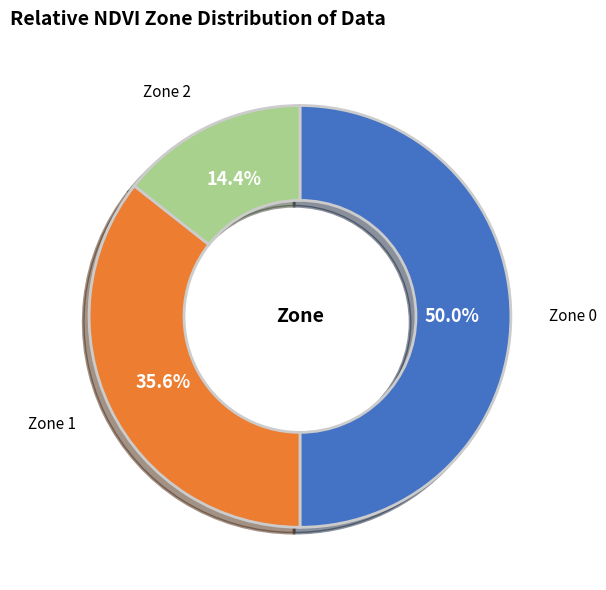

Is it true that Zone 0 is 50% of the pie?

True